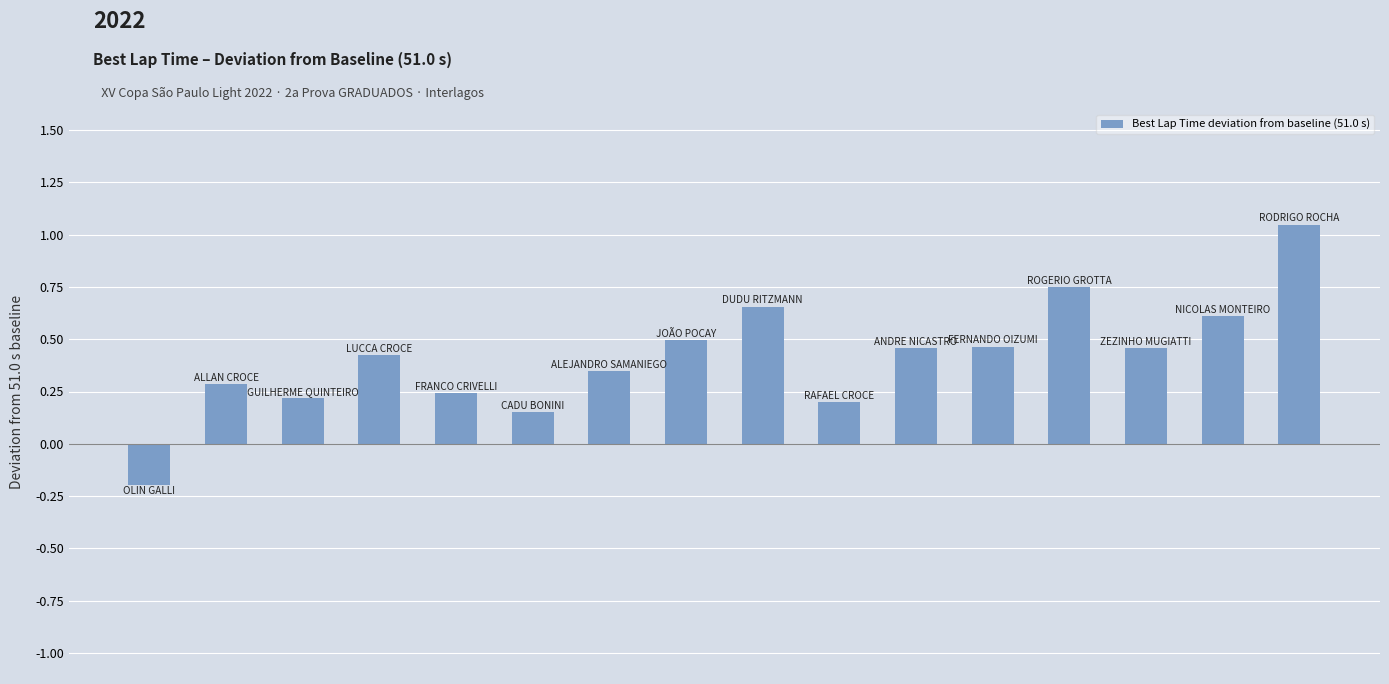

What is the difference between the maximum and second lowest values?

0.9